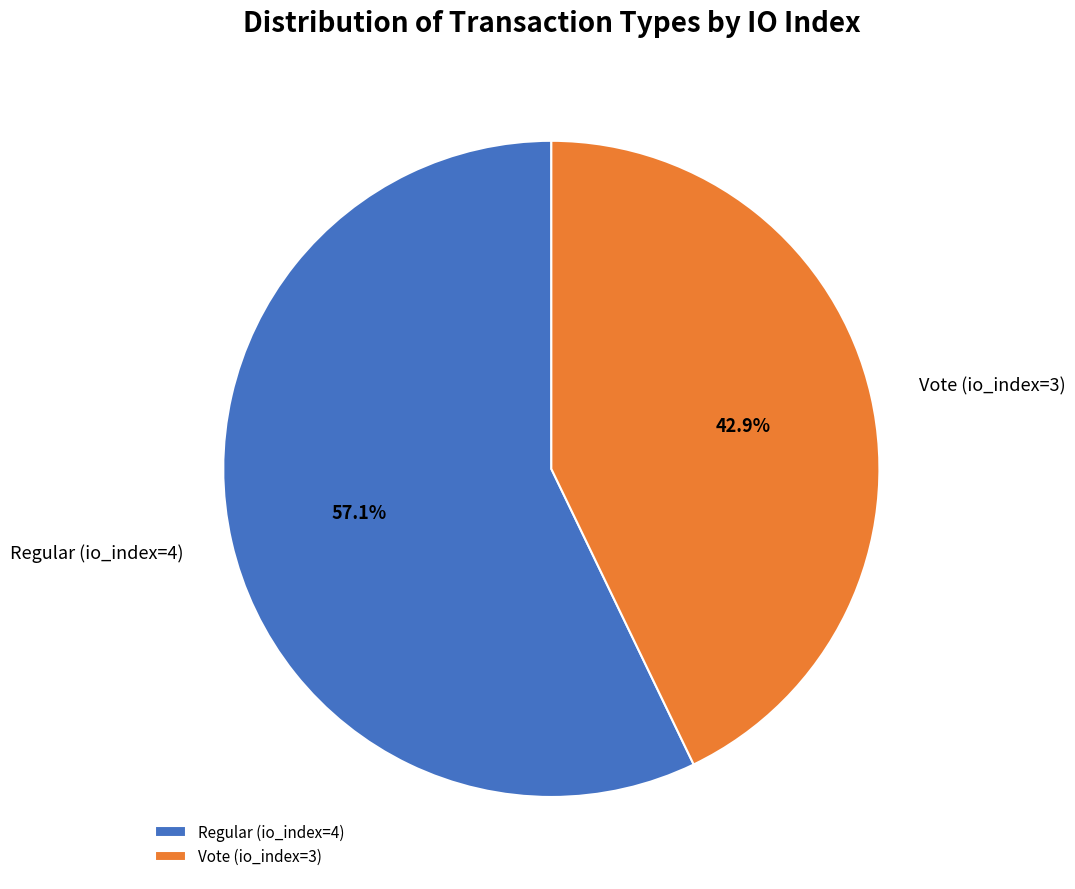

How many segments does this pie chart have?

2